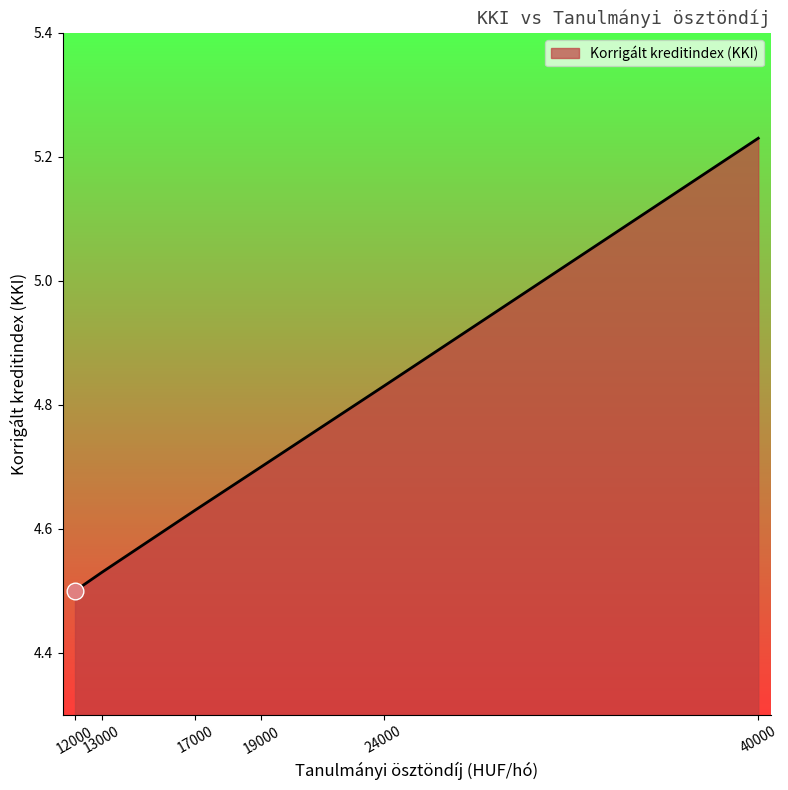

Rank the categories by value from lowest to highest.

12000, 13000, 17000, 19000, 24000, 40000